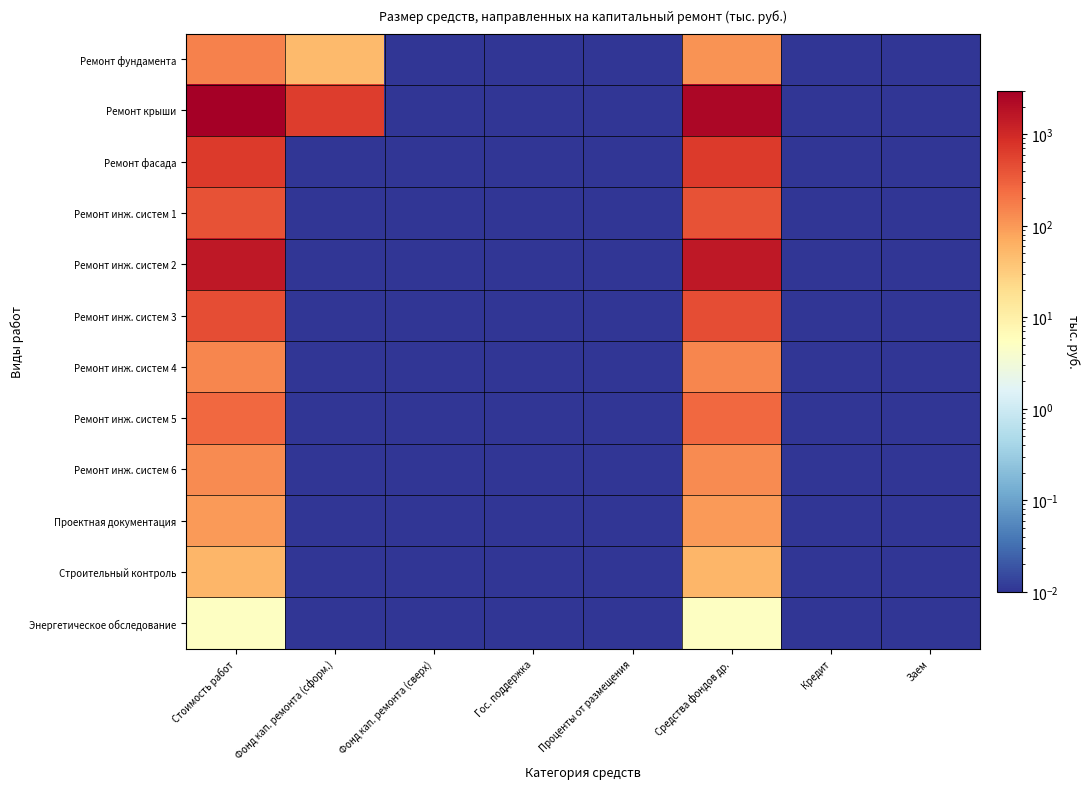

At which category is the sum across all series the highest?

Стоимость работ